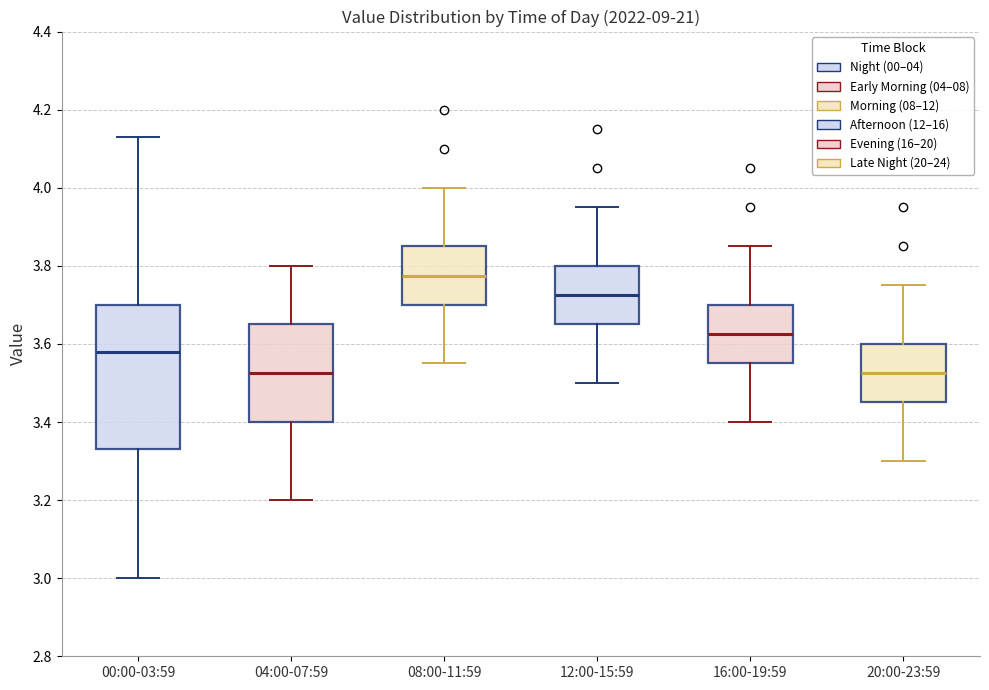

Reading left to right, read every box against the y-axis: the position of its median line, the range the box covers, and the ends of its whiskers. The values are not printed on the chart, so give them approximately, as read against the axis.

00:00-03:59: median 3.58, box 3.34 to 3.70, whiskers 3.00 to 4.14
04:00-07:59: median 3.52, box 3.40 to 3.66, whiskers 3.20 to 3.80
08:00-11:59: median 3.78, box 3.70 to 3.86, whiskers 3.56 to 4.00
12:00-15:59: median 3.72, box 3.66 to 3.80, whiskers 3.50 to 3.96
16:00-19:59: median 3.62, box 3.56 to 3.70, whiskers 3.40 to 3.86
20:00-23:59: median 3.52, box 3.46 to 3.60, whiskers 3.30 to 3.76